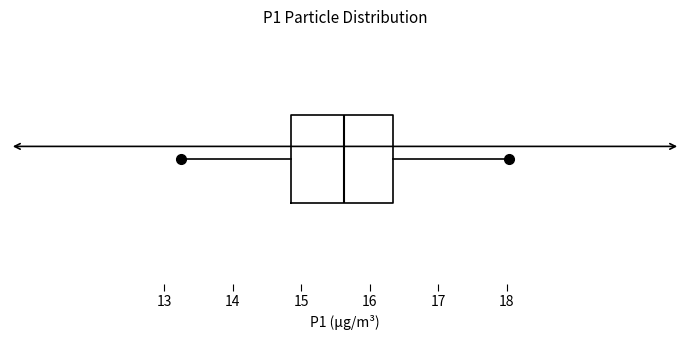

Where does the right whisker of the box end on the x-axis? The values are not printed on the chart, so give them approximately, as read against the axis.

18.0